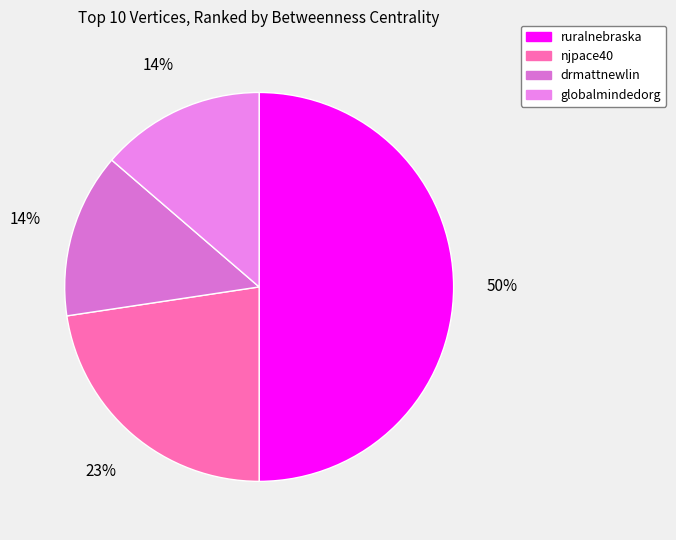

Which category has the smallest portion of the pie?

drmattnewlin